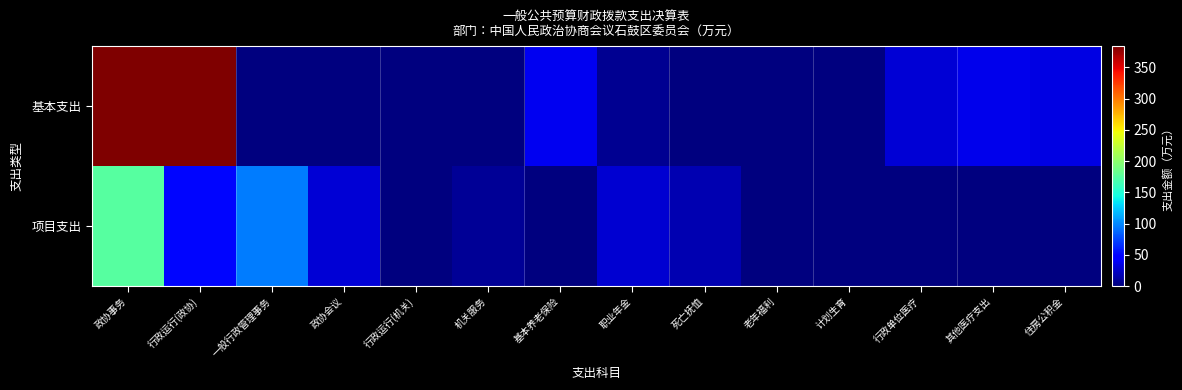

What is the maximum value shown in the chart?

384.1